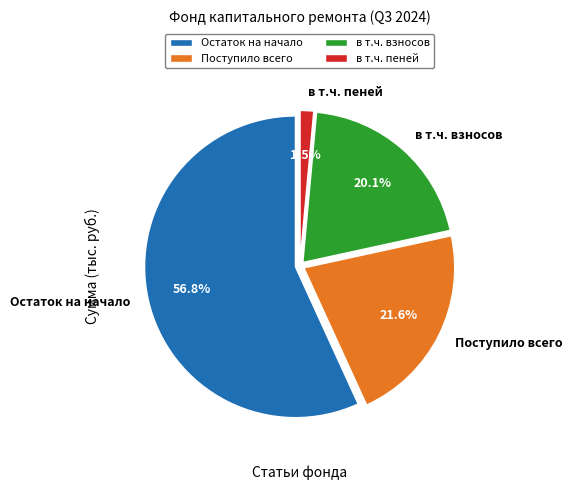

To the nearest percent, what percentage of the pie is в т.ч. взносов?

20%